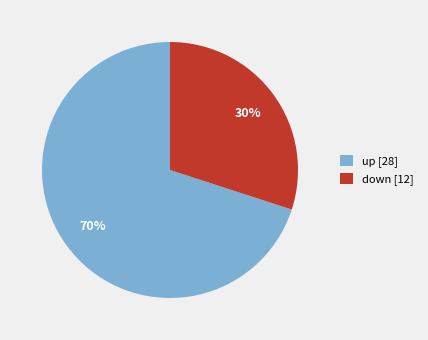

Count the number of slices in the pie.

2